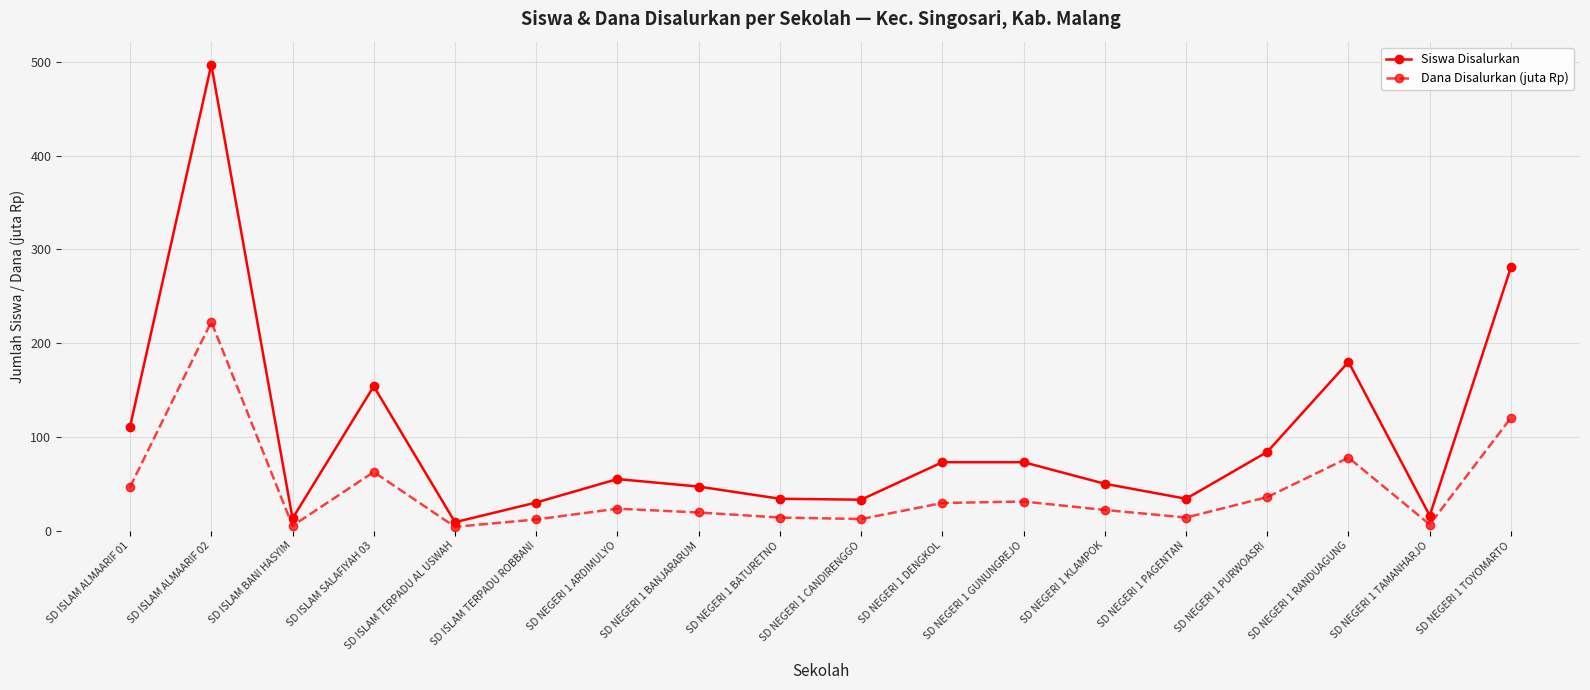

How many series are shown in this chart?

2